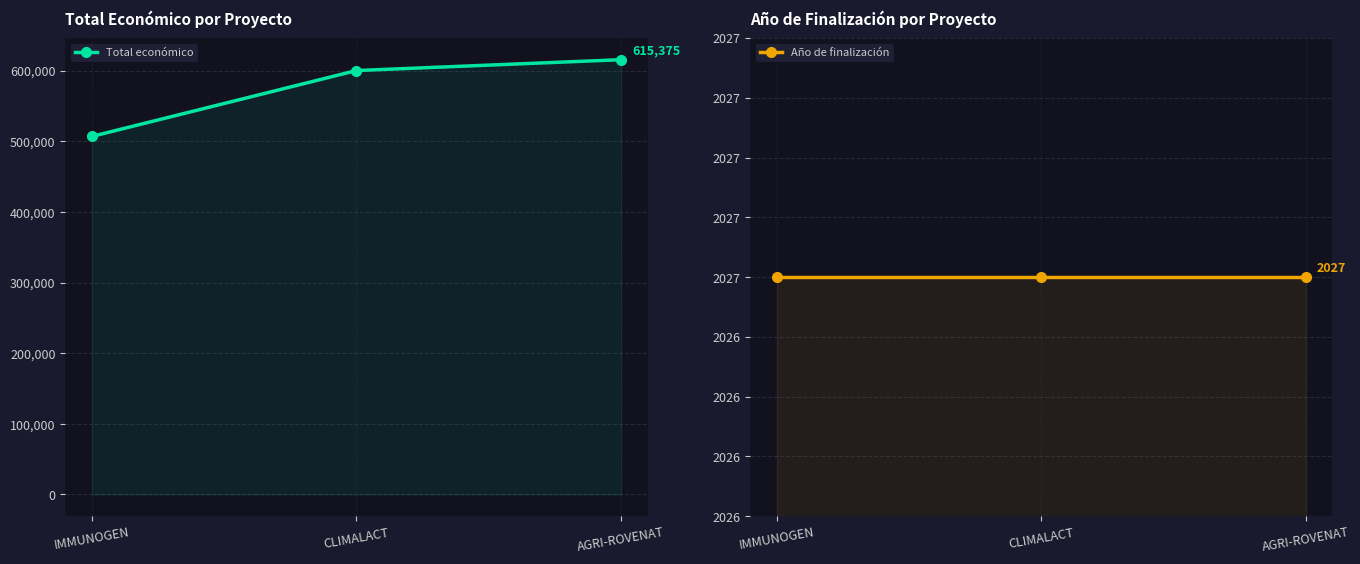

The value of Año de finalización at CLIMALACT is 3621. True or false?

False